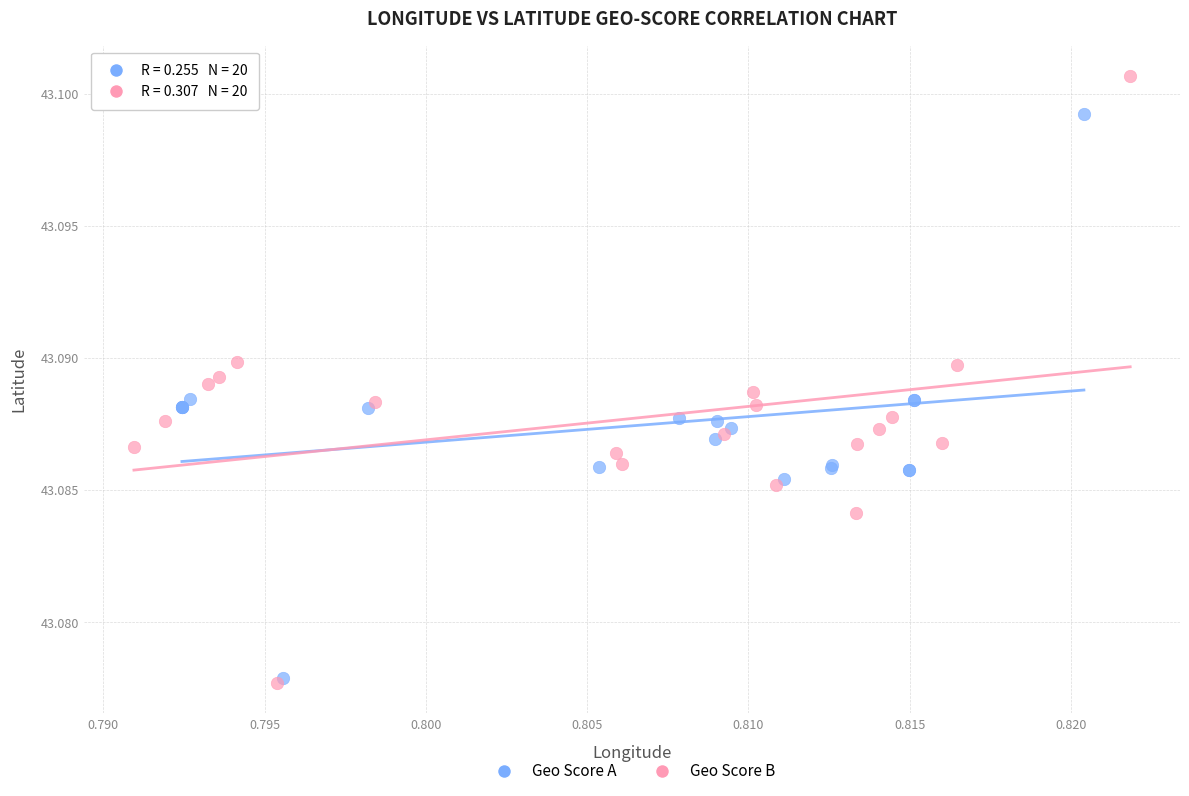

Which series contains the highest Y value?

Geo Score B